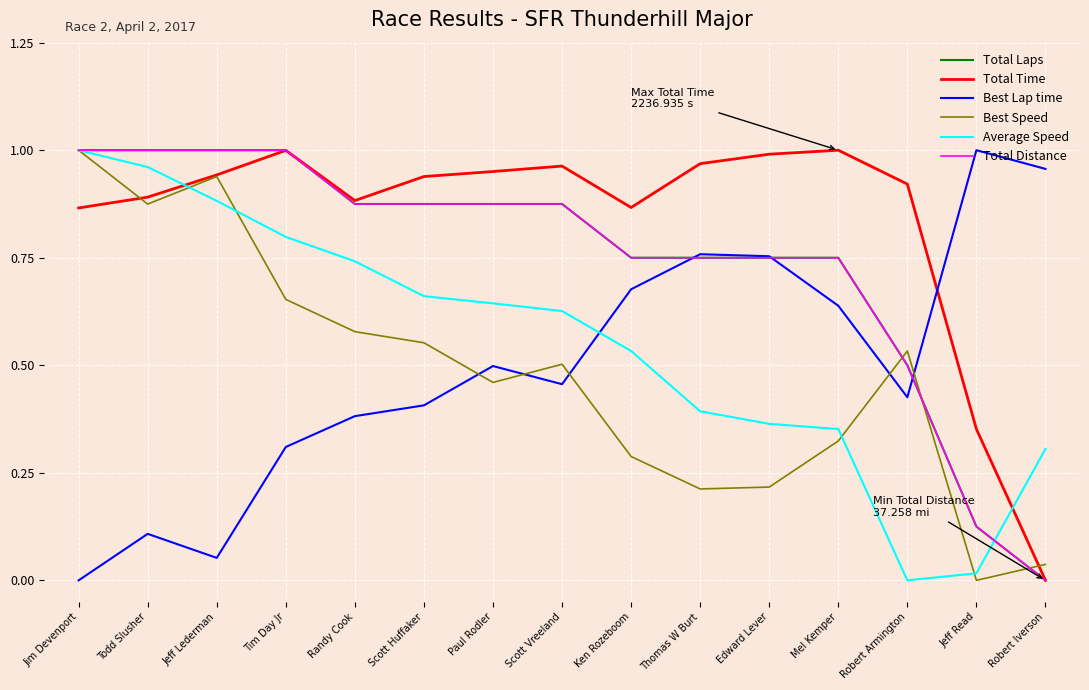

Reading right to left, what are all the values shown in this chart?

Total Laps: 0.0	0.1	0.5	0.8	0.8	0.8	0.8	0.9	0.9	0.9	0.9	1.0	1.0	1.0	1.0
Total Time: 0.0	0.4	0.9	1.0	1.0	1.0	0.9	1.0	1.0	0.9	0.9	1.0	0.9	0.9	0.9
Best Lap time: 1.0	1.0	0.4	0.6	0.8	0.8	0.7	0.5	0.5	0.4	0.4	0.3	0.1	0.1	0.0
Best Speed: 0.0	0.0	0.5	0.3	0.2	0.2	0.3	0.5	0.5	0.6	0.6	0.7	0.9	0.9	1.0
Average Speed: 0.3	0.0	0.0	0.4	0.4	0.4	0.5	0.6	0.6	0.7	0.7	0.8	0.9	1.0	1.0
Total Distance: 0.0	0.1	0.5	0.8	0.8	0.8	0.8	0.9	0.9	0.9	0.9	1.0	1.0	1.0	1.0